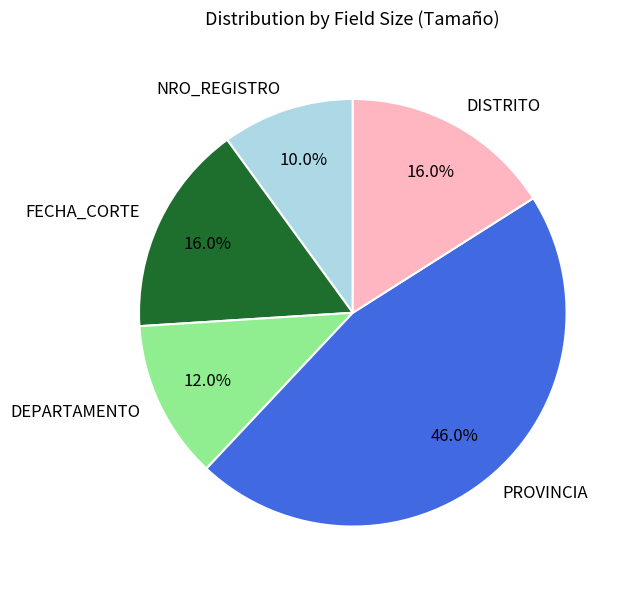

To the nearest percent, what is the average slice percentage?

20%